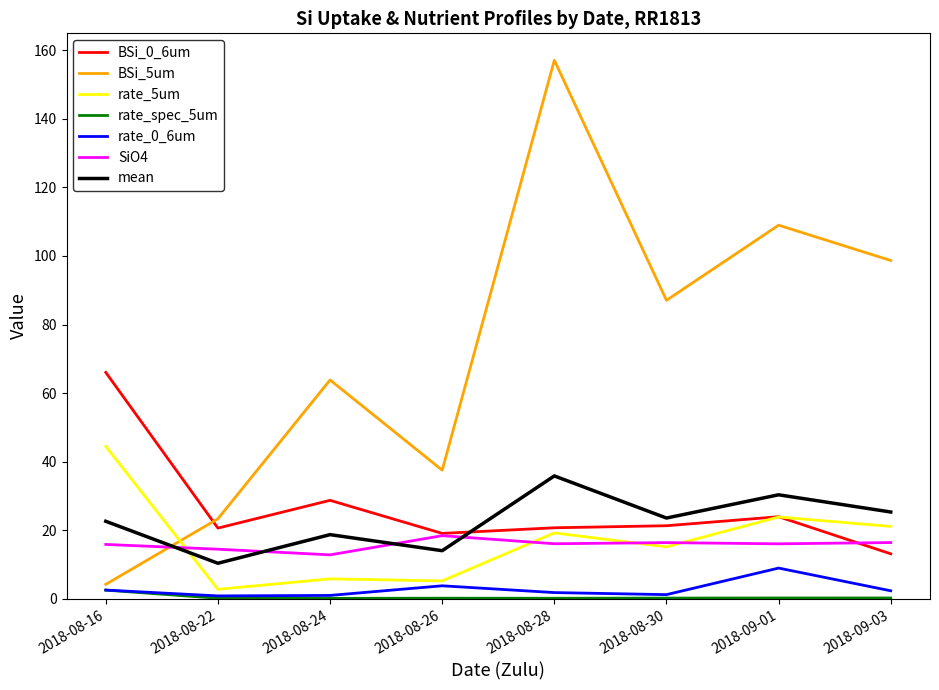

What are all the series names shown in the legend?

BSi_0_6um, BSi_5um, rate_5um, rate_spec_5um, rate_0_6um, SiO4, mean